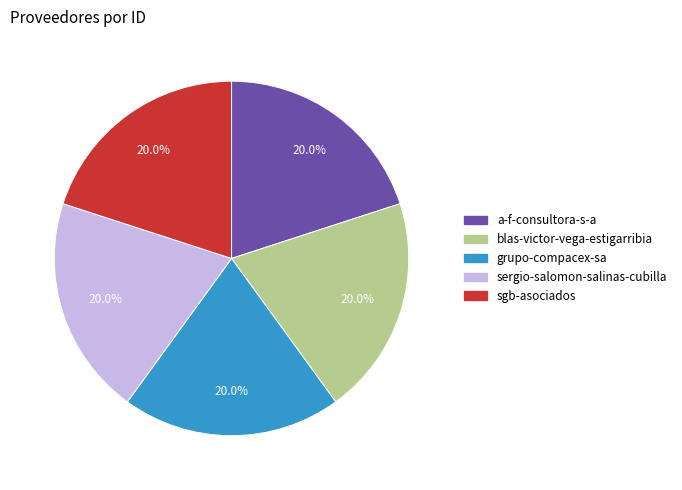

What is the total percentage of a-f-consultora-s-a and grupo-compacex-sa?

40.0%